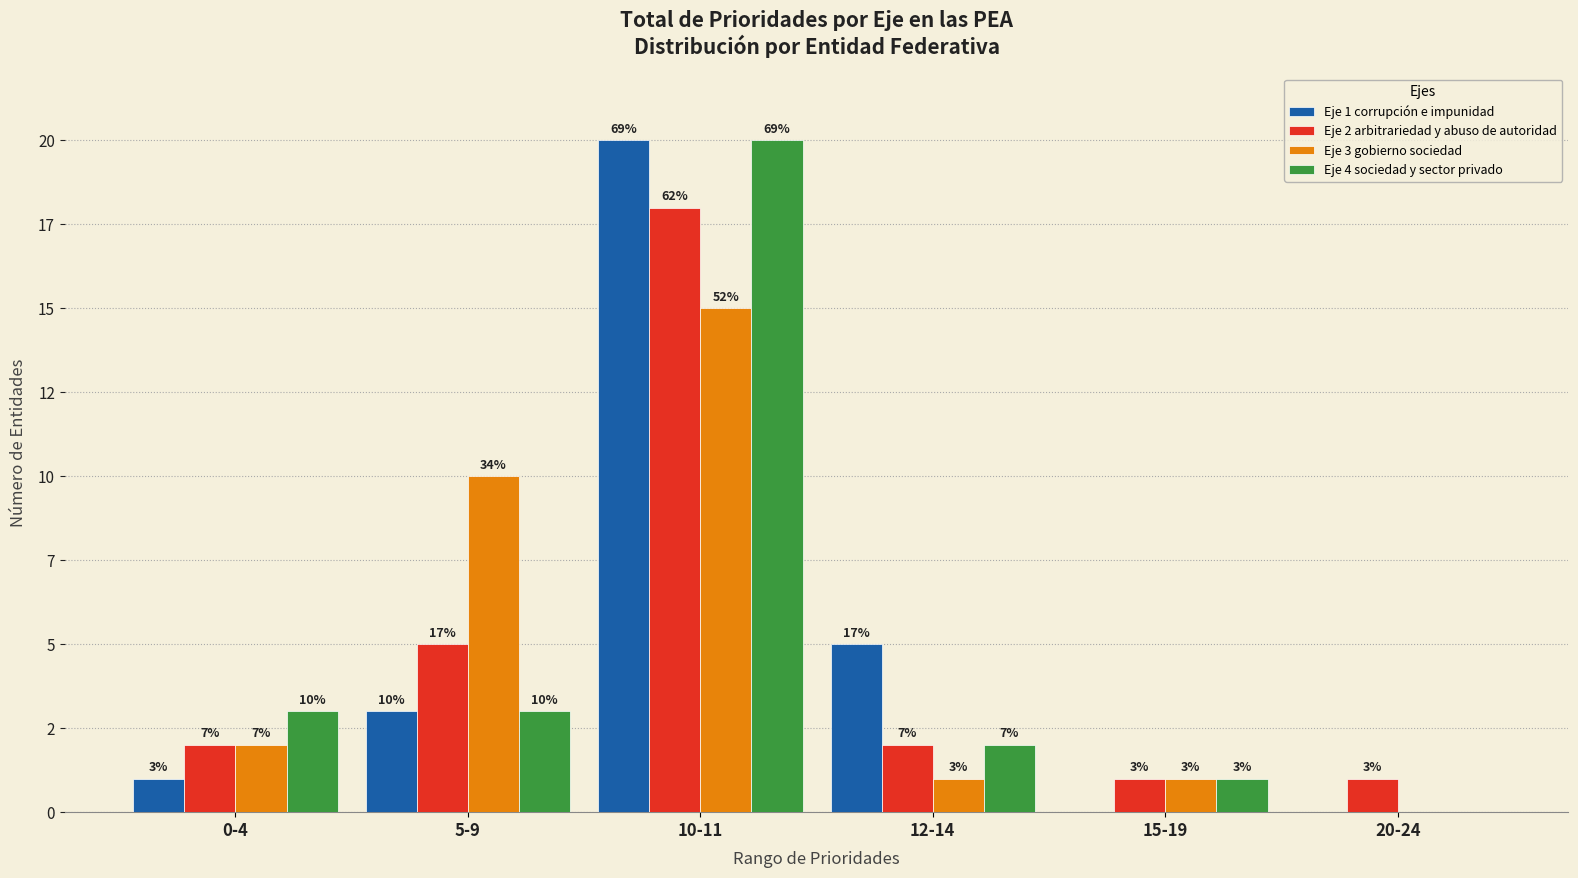

Are the bars horizontal?

No